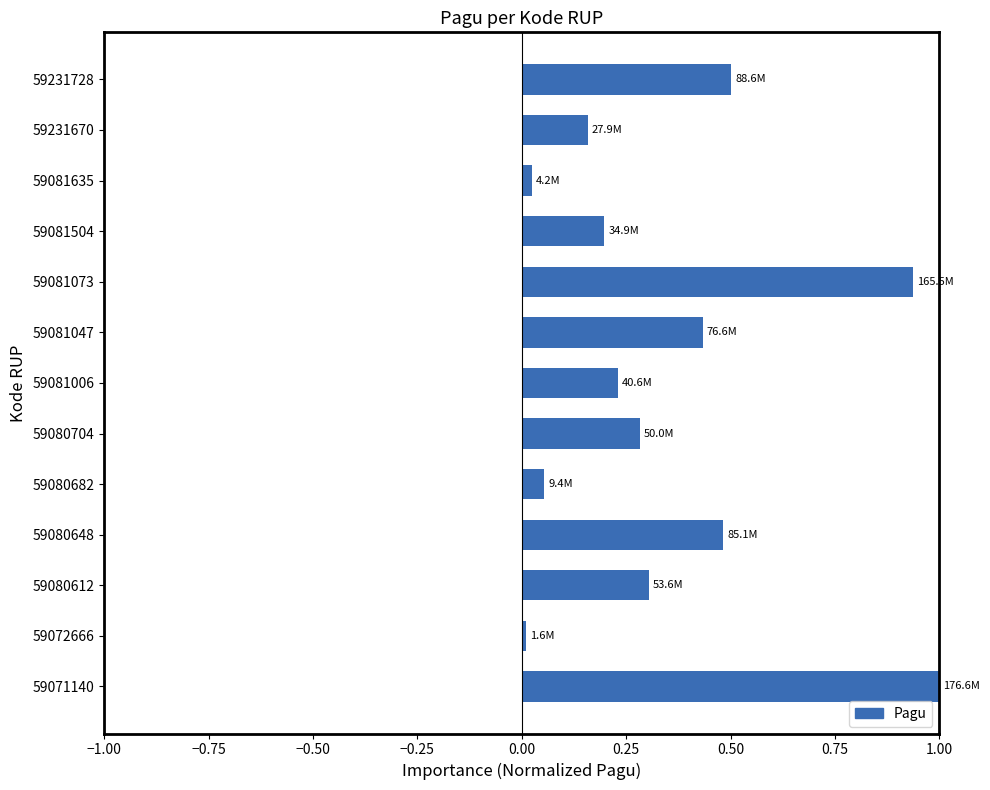

How many categories are shown in the chart?

13